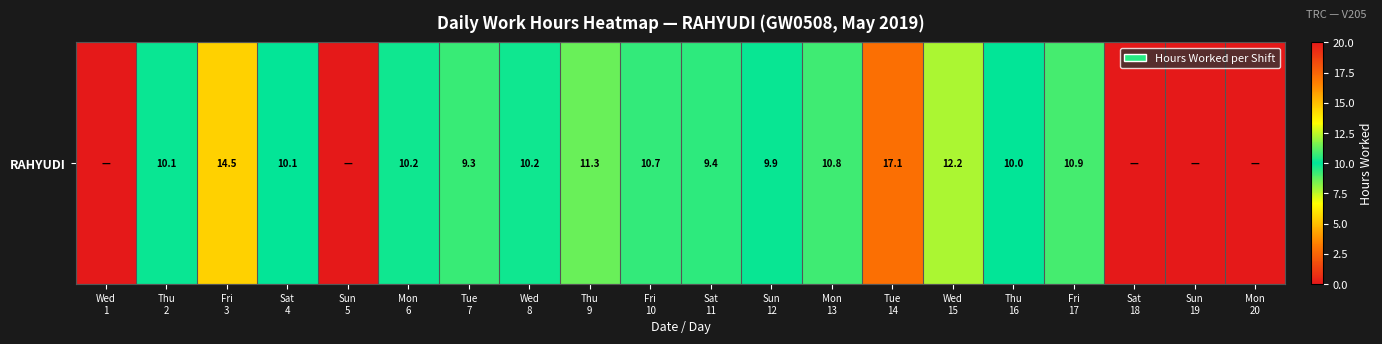

Between Wed
1 and Fri
17, which is larger?

Fri
17